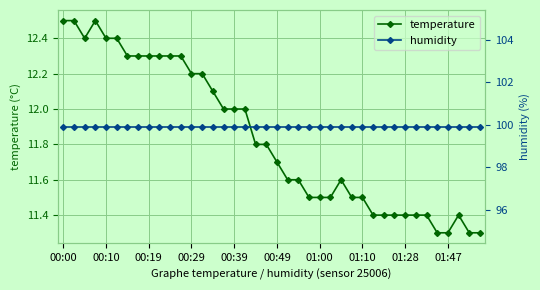

What is the lowest value of the temperature series?

11.3